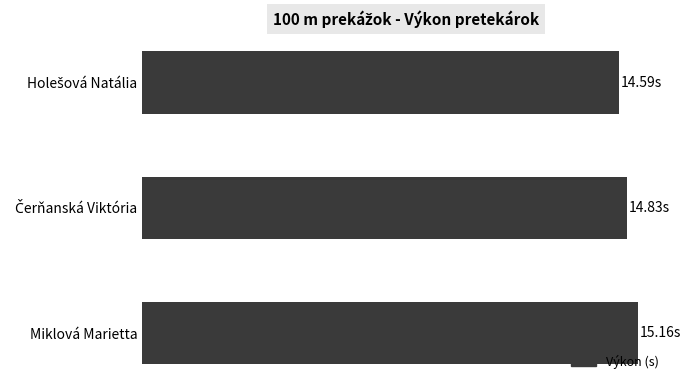

What is the difference between the maximum and second lowest values?

0.3